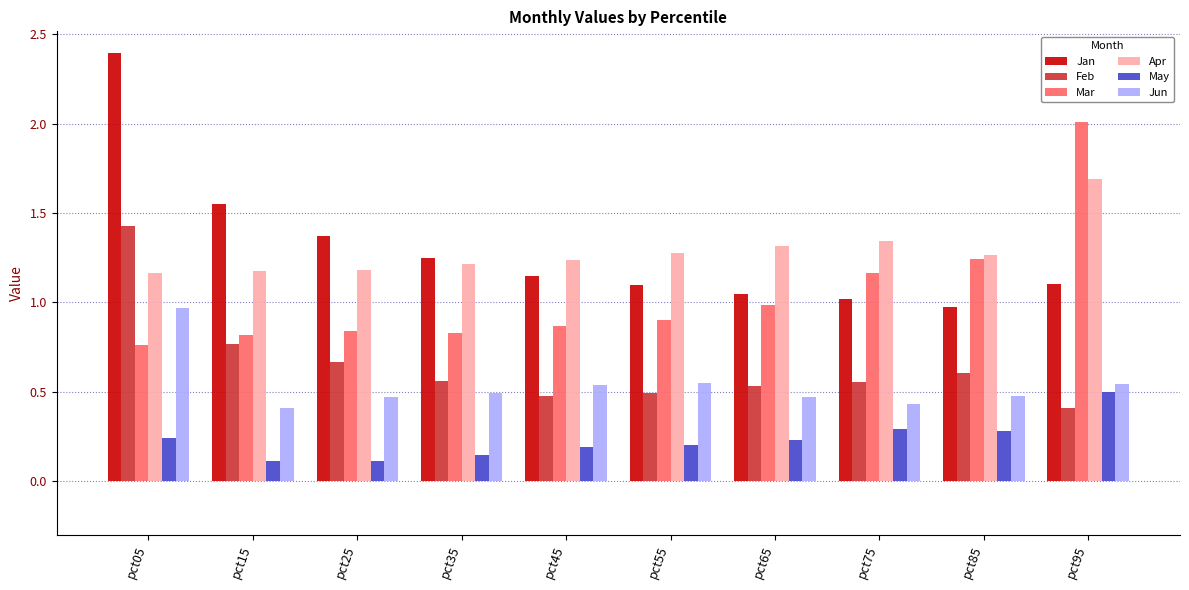

At which label does May reach its peak?

pct95